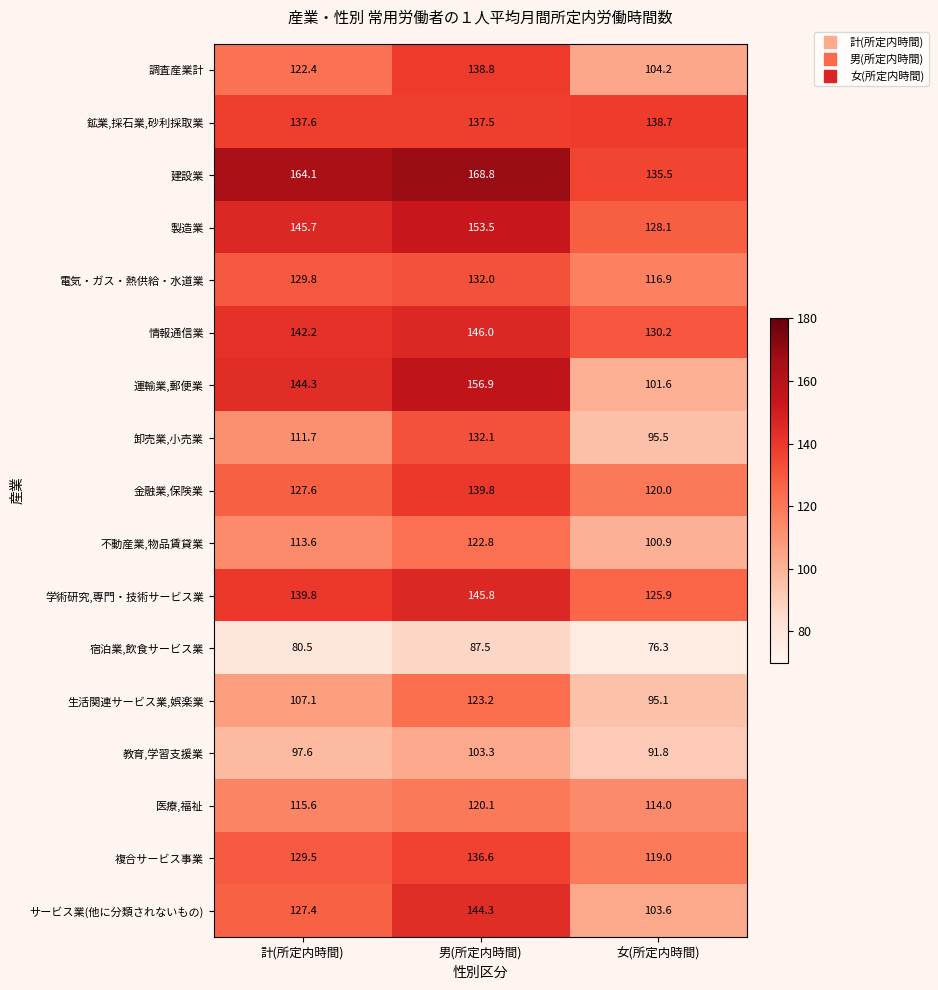

What is the difference between the highest and lowest values at 計(所定内時間)?

83.6